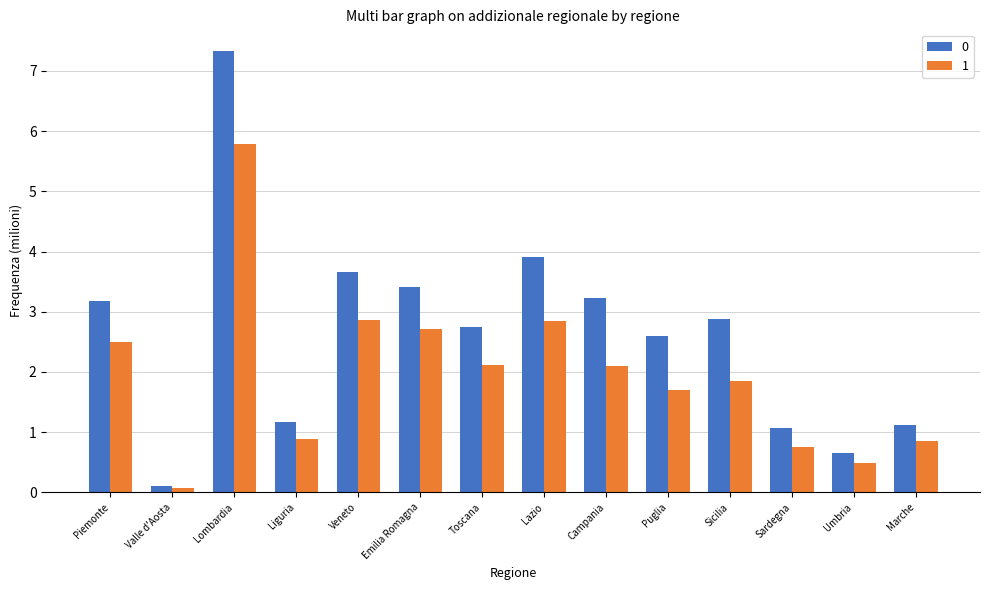

What is the label of the 4th bar from the left?

Liguria